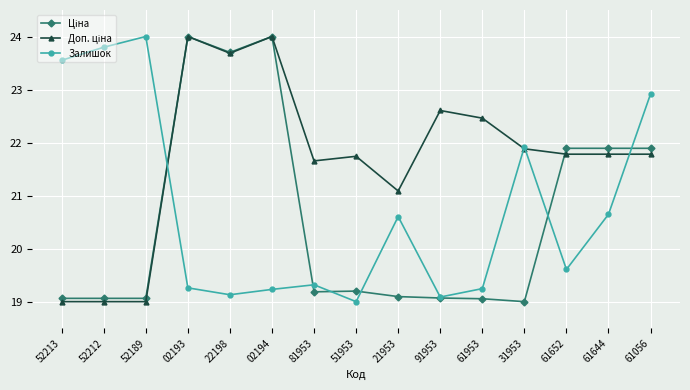

The value of Залишок at 61953 is 19.2. True or false?

True